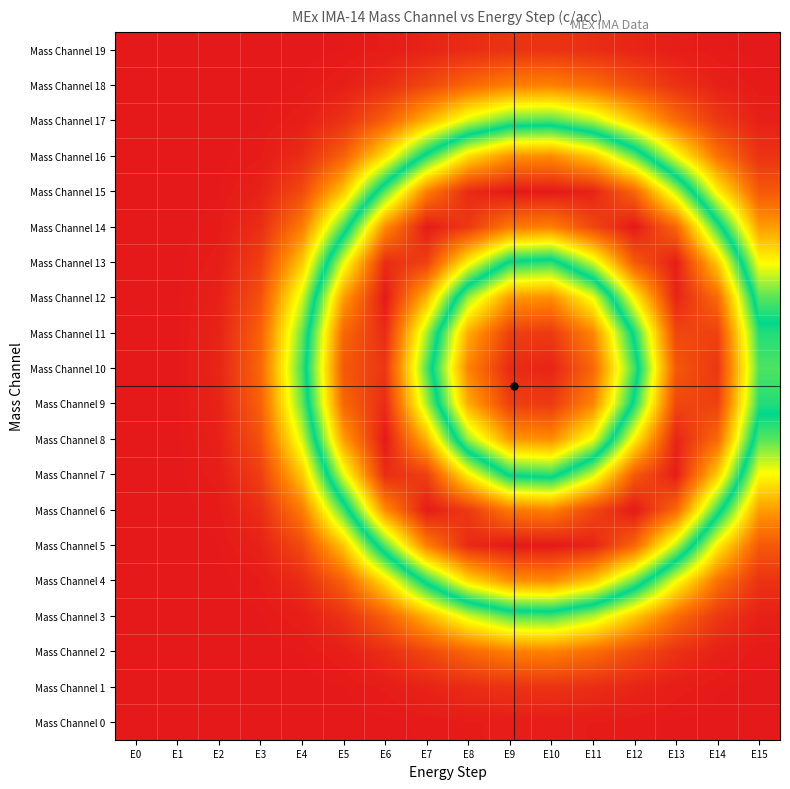

Reading left to right, transcribe all the data shown in this chart.

Mass Channel 0: E0=1.0	E1=1.0	E2=1.0	E3=1.0	E4=1.0	E5=1.0	E6=1.0	E7=1.0	E8=1.0	E9=1.0	E10=1.0	E11=1.0	E12=1.0	E13=1.0	E14=1.0	E15=1.0
Mass Channel 1: E0=1.0	E1=1.0	E2=1.0	E3=1.0	E4=1.0	E5=1.0	E6=1.0	E7=1.0	E8=1.0	E9=1.0	E10=1.0	E11=1.0	E12=1.0	E13=1.0	E14=1.0	E15=1.0
Mass Channel 2: E0=1.0	E1=1.0	E2=1.0	E3=1.0	E4=1.0	E5=1.0	E6=1.0	E7=0.9	E8=0.9	E9=0.8	E10=0.8	E11=0.9	E12=0.9	E13=1.0	E14=1.0	E15=1.0
Mass Channel 3: E0=1.0	E1=1.0	E2=1.0	E3=1.0	E4=1.0	E5=1.0	E6=0.9	E7=0.8	E8=0.6	E9=0.6	E10=0.5	E11=0.6	E12=0.7	E13=0.9	E14=0.9	E15=1.0
Mass Channel 4: E0=1.0	E1=1.0	E2=1.0	E3=1.0	E4=1.0	E5=0.9	E6=0.7	E7=0.5	E8=0.3	E9=0.2	E10=0.2	E11=0.3	E12=0.4	E13=0.7	E14=0.9	E15=1.0
Mass Channel 5: E0=1.0	E1=1.0	E2=1.0	E3=1.0	E4=0.9	E5=0.7	E6=0.4	E7=0.2	E8=0.0	E9=0.0	E10=0.0	E11=0.0	E12=0.1	E13=0.4	E14=0.7	E15=0.9
Mass Channel 6: E0=1.0	E1=1.0	E2=1.0	E3=1.0	E4=0.8	E5=0.5	E6=0.2	E7=0.0	E8=0.1	E9=0.2	E10=0.2	E11=0.1	E12=0.0	E13=0.1	E14=0.5	E15=0.8
Mass Channel 7: E0=1.0	E1=1.0	E2=1.0	E3=0.9	E4=0.7	E5=0.4	E6=0.0	E7=0.1	E8=0.3	E9=0.5	E10=0.5	E11=0.4	E12=0.1	E13=0.0	E14=0.3	E15=0.7
Mass Channel 8: E0=1.0	E1=1.0	E2=1.0	E3=0.9	E4=0.6	E5=0.2	E6=0.0	E7=0.2	E8=0.6	E9=0.8	E10=0.8	E11=0.7	E12=0.3	E13=0.0	E14=0.1	E15=0.6
Mass Channel 9: E0=1.0	E1=1.0	E2=1.0	E3=0.9	E4=0.6	E5=0.1	E6=0.0	E7=0.4	E8=0.8	E9=0.9	E10=0.9	E11=0.8	E12=0.5	E13=0.1	E14=0.1	E15=0.5
Mass Channel 10: E0=1.0	E1=1.0	E2=1.0	E3=0.9	E4=0.5	E5=0.1	E6=0.0	E7=0.5	E8=0.8	E9=1.0	E10=1.0	E11=0.9	E12=0.5	E13=0.1	E14=0.0	E15=0.5
Mass Channel 11: E0=1.0	E1=1.0	E2=1.0	E3=0.9	E4=0.6	E5=0.1	E6=0.0	E7=0.4	E8=0.8	E9=0.9	E10=0.9	E11=0.8	E12=0.5	E13=0.1	E14=0.1	E15=0.5
Mass Channel 12: E0=1.0	E1=1.0	E2=1.0	E3=0.9	E4=0.6	E5=0.2	E6=0.0	E7=0.2	E8=0.6	E9=0.8	E10=0.8	E11=0.7	E12=0.3	E13=0.0	E14=0.1	E15=0.6
Mass Channel 13: E0=1.0	E1=1.0	E2=1.0	E3=0.9	E4=0.7	E5=0.4	E6=0.0	E7=0.1	E8=0.3	E9=0.5	E10=0.5	E11=0.4	E12=0.1	E13=0.0	E14=0.3	E15=0.7
Mass Channel 14: E0=1.0	E1=1.0	E2=1.0	E3=1.0	E4=0.8	E5=0.5	E6=0.2	E7=0.0	E8=0.1	E9=0.2	E10=0.2	E11=0.1	E12=0.0	E13=0.1	E14=0.5	E15=0.8
Mass Channel 15: E0=1.0	E1=1.0	E2=1.0	E3=1.0	E4=0.9	E5=0.7	E6=0.4	E7=0.2	E8=0.0	E9=0.0	E10=0.0	E11=0.0	E12=0.1	E13=0.4	E14=0.7	E15=0.9
Mass Channel 16: E0=1.0	E1=1.0	E2=1.0	E3=1.0	E4=1.0	E5=0.9	E6=0.7	E7=0.5	E8=0.3	E9=0.2	E10=0.2	E11=0.3	E12=0.4	E13=0.7	E14=0.9	E15=1.0
Mass Channel 17: E0=1.0	E1=1.0	E2=1.0	E3=1.0	E4=1.0	E5=1.0	E6=0.9	E7=0.8	E8=0.6	E9=0.6	E10=0.5	E11=0.6	E12=0.7	E13=0.9	E14=0.9	E15=1.0
Mass Channel 18: E0=1.0	E1=1.0	E2=1.0	E3=1.0	E4=1.0	E5=1.0	E6=1.0	E7=0.9	E8=0.9	E9=0.8	E10=0.8	E11=0.9	E12=0.9	E13=1.0	E14=1.0	E15=1.0
Mass Channel 19: E0=1.0	E1=1.0	E2=1.0	E3=1.0	E4=1.0	E5=1.0	E6=1.0	E7=1.0	E8=1.0	E9=1.0	E10=1.0	E11=1.0	E12=1.0	E13=1.0	E14=1.0	E15=1.0